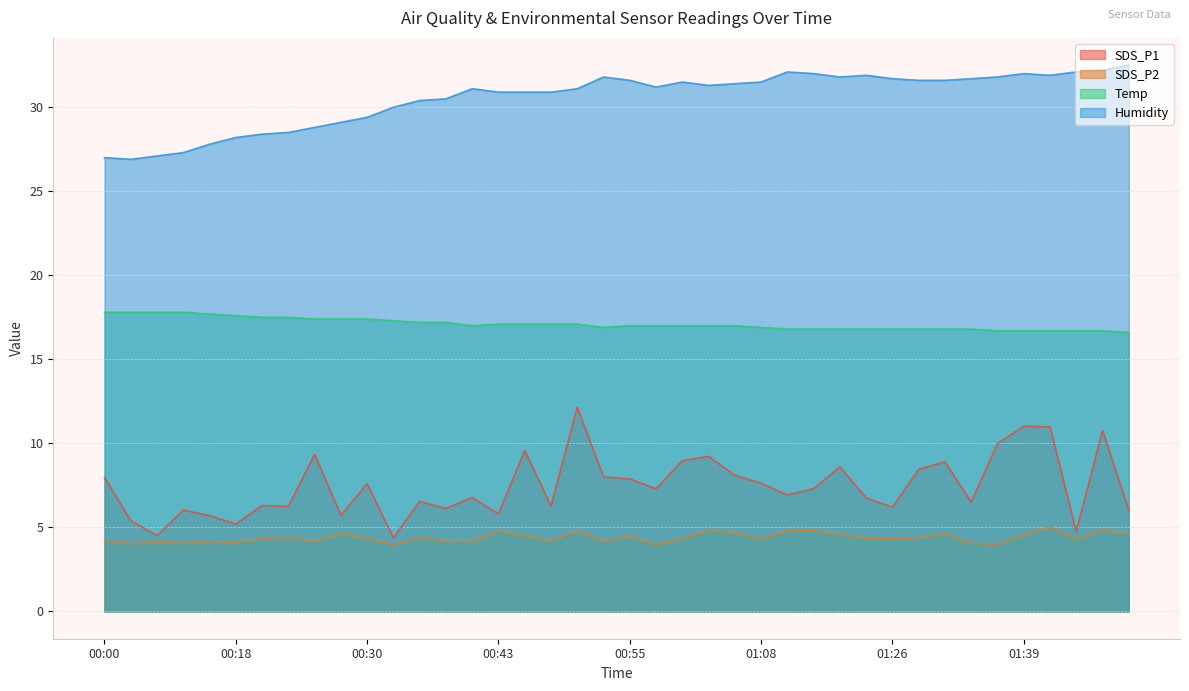

Is it true that Humidity equals 32.1 at 01:14?

True